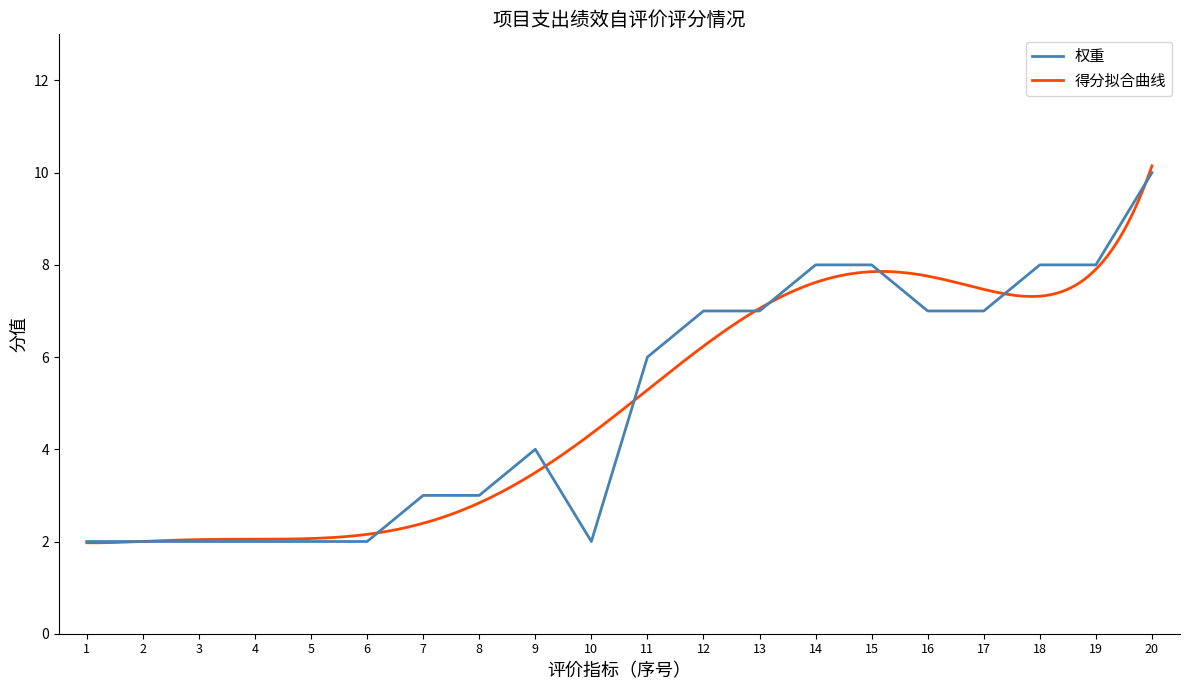

The 权重 series shows 13 at 17. True or false?

False